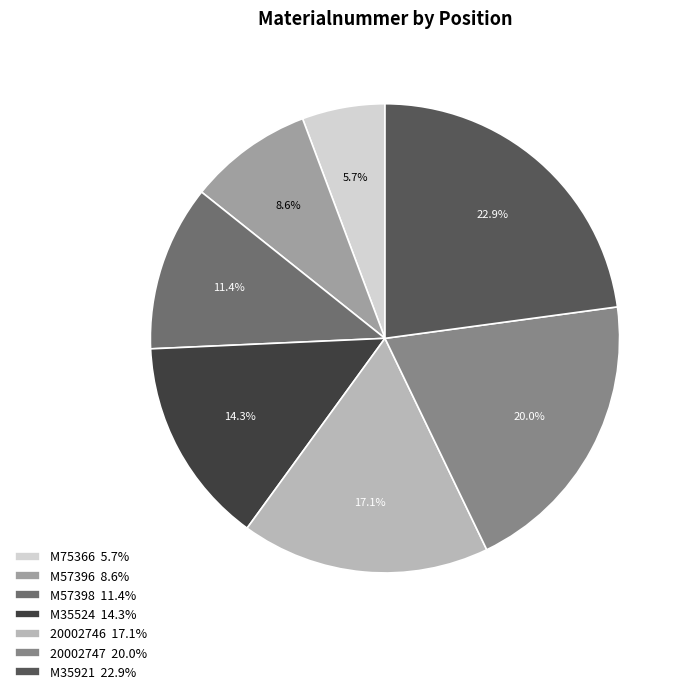

Does M35524 account for over 50% of the chart?

No